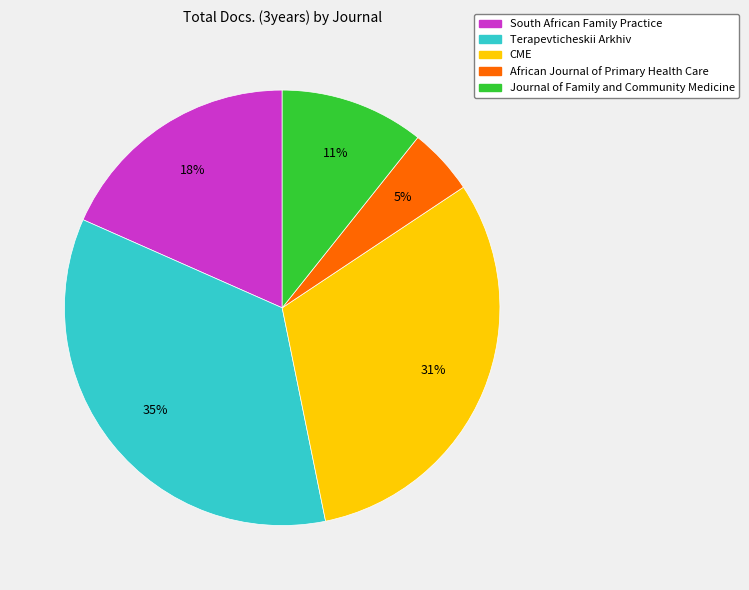

Do African Journal of Primary Health Care and CME together represent more than half of the pie?

No